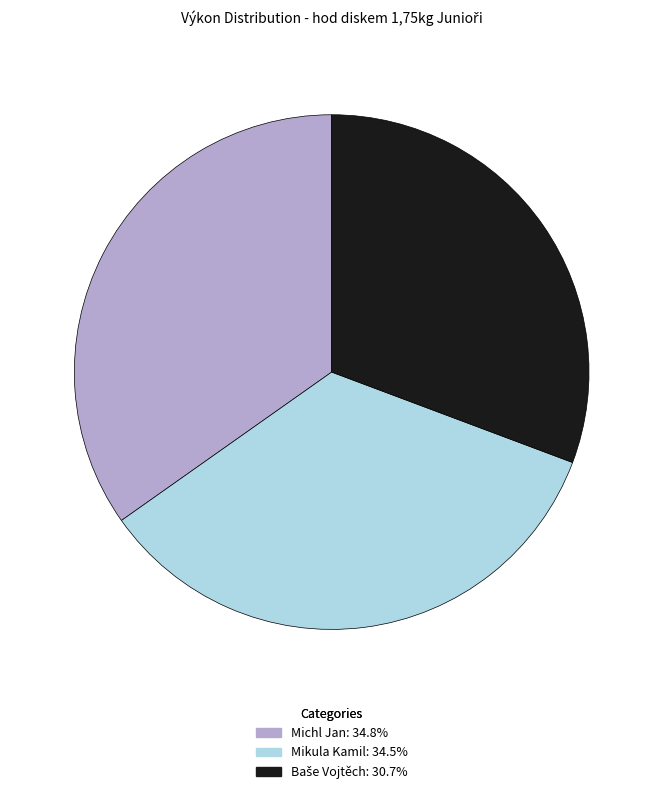

Count the number of slices in the pie.

3